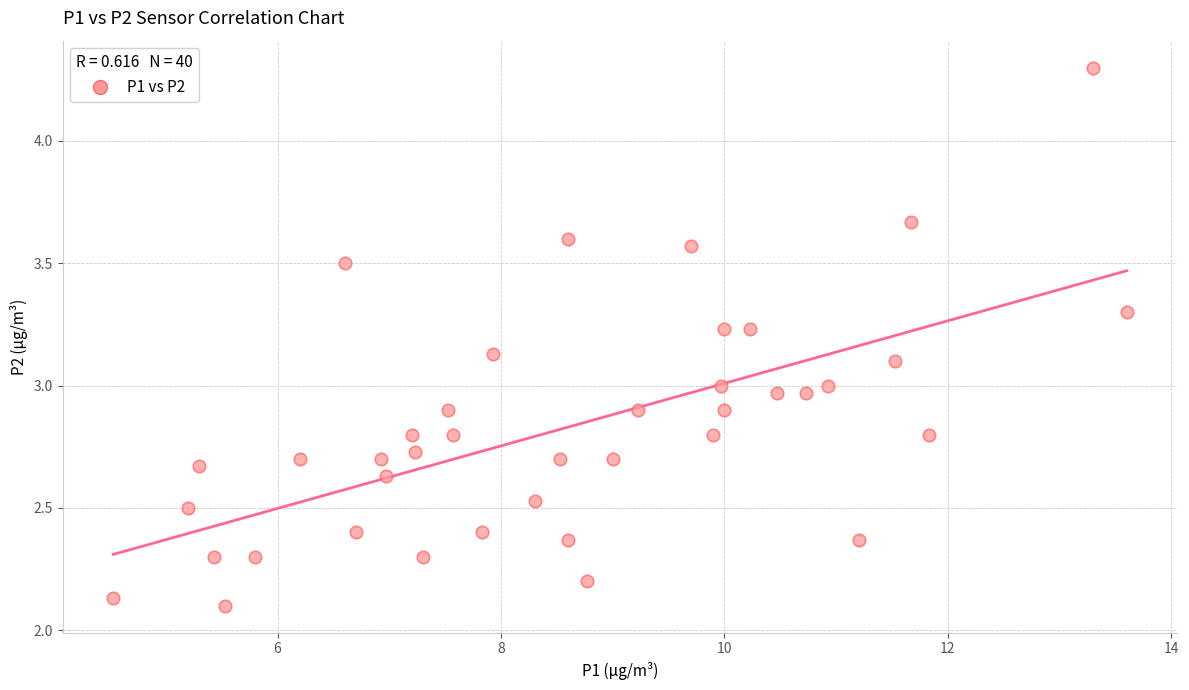

What is the range of Y values (max minus min)?

2.2